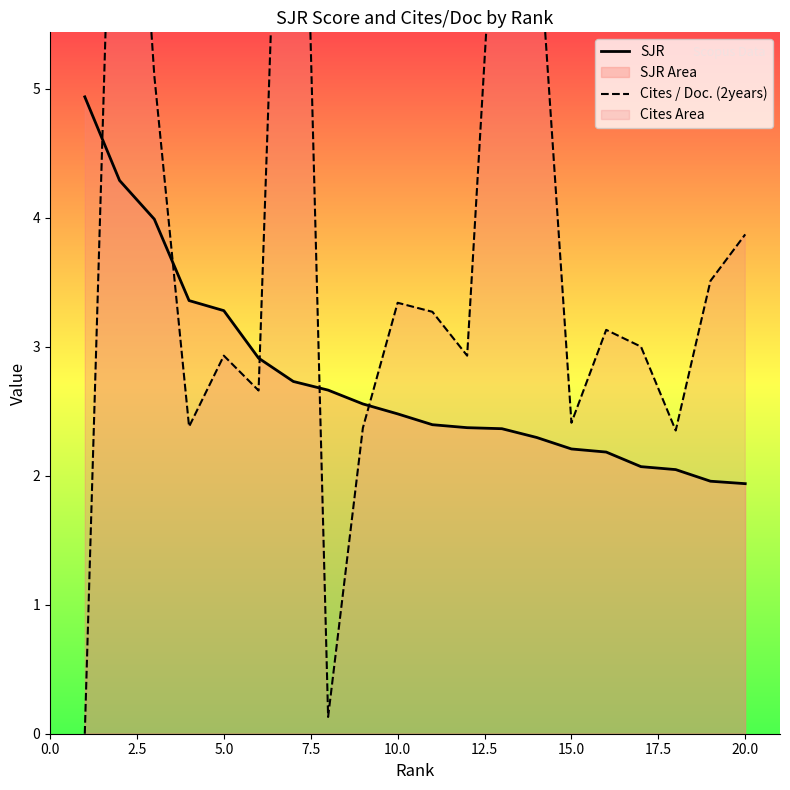

True or false: SJR has a value of 1.0 at 20.0.

False